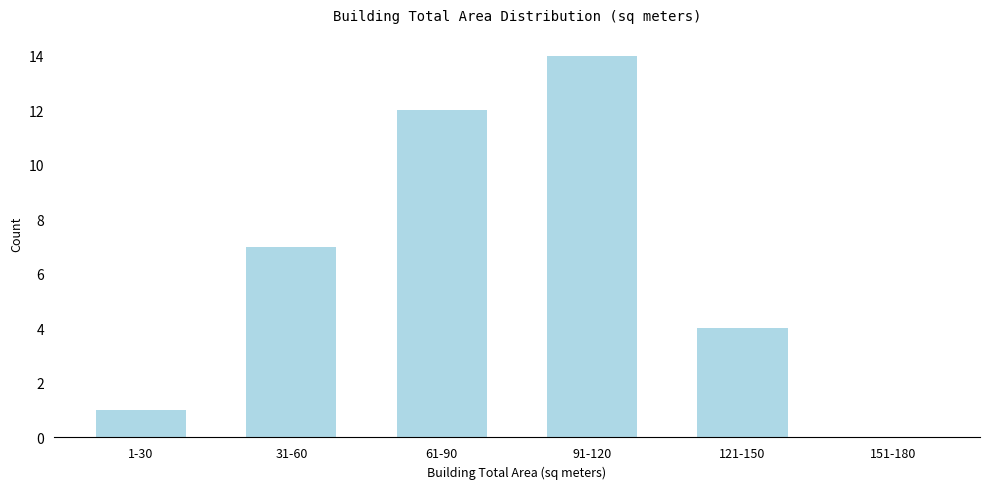

Reading left to right, extract all data points from this chart.

1-30=1	31-60=7	61-90=12	91-120=14	121-150=4	151-180=0